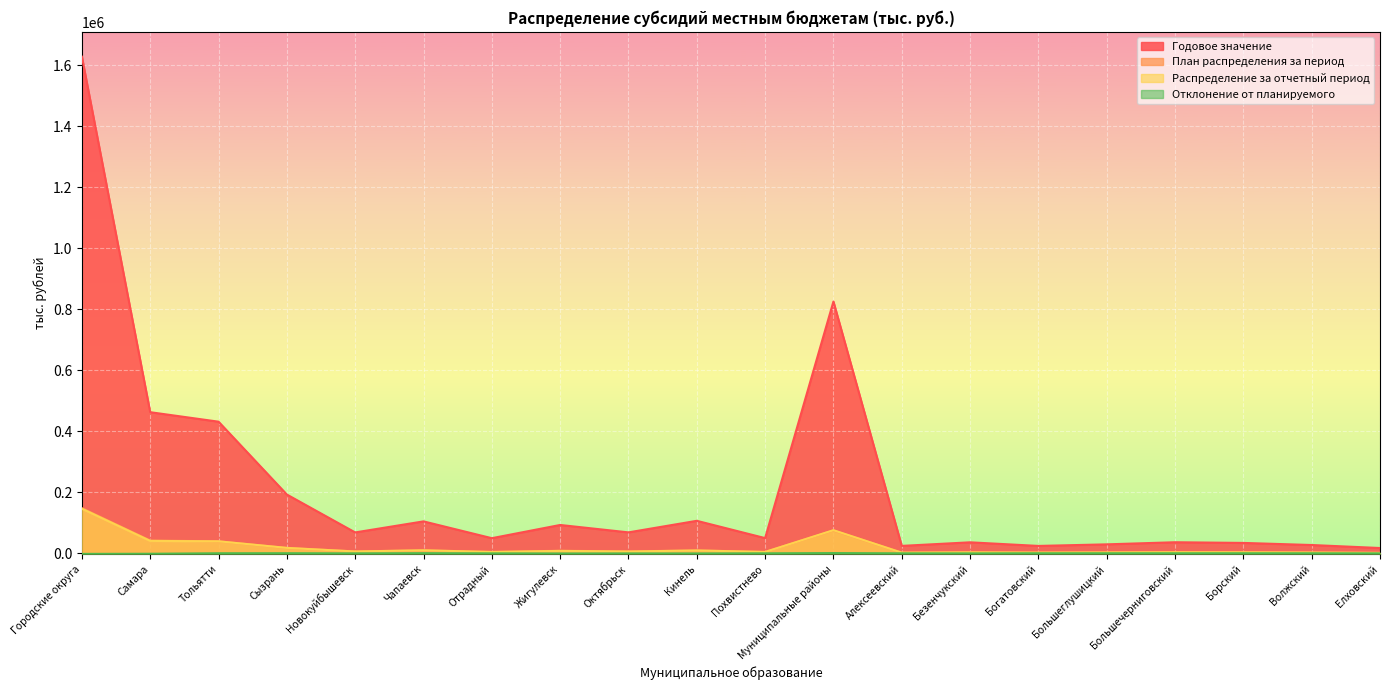

How many lines are shown in the chart?

4